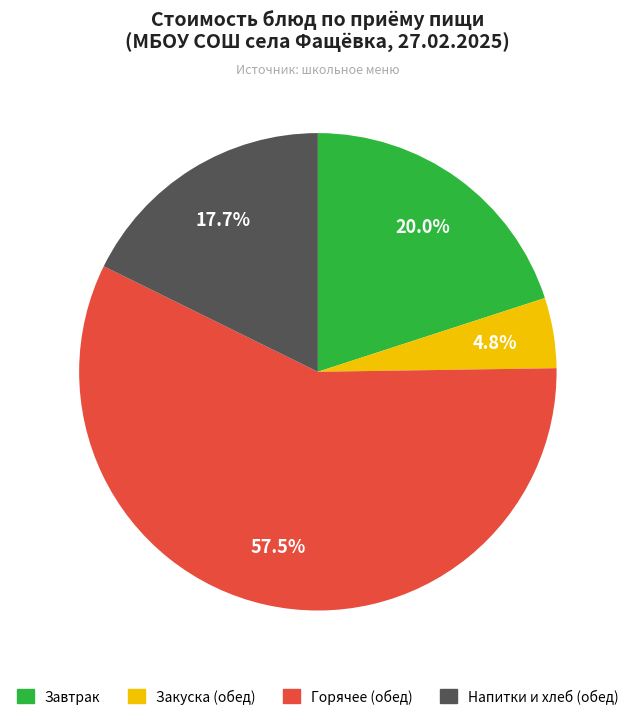

Is there any slice that represents more than half of the pie?

Yes